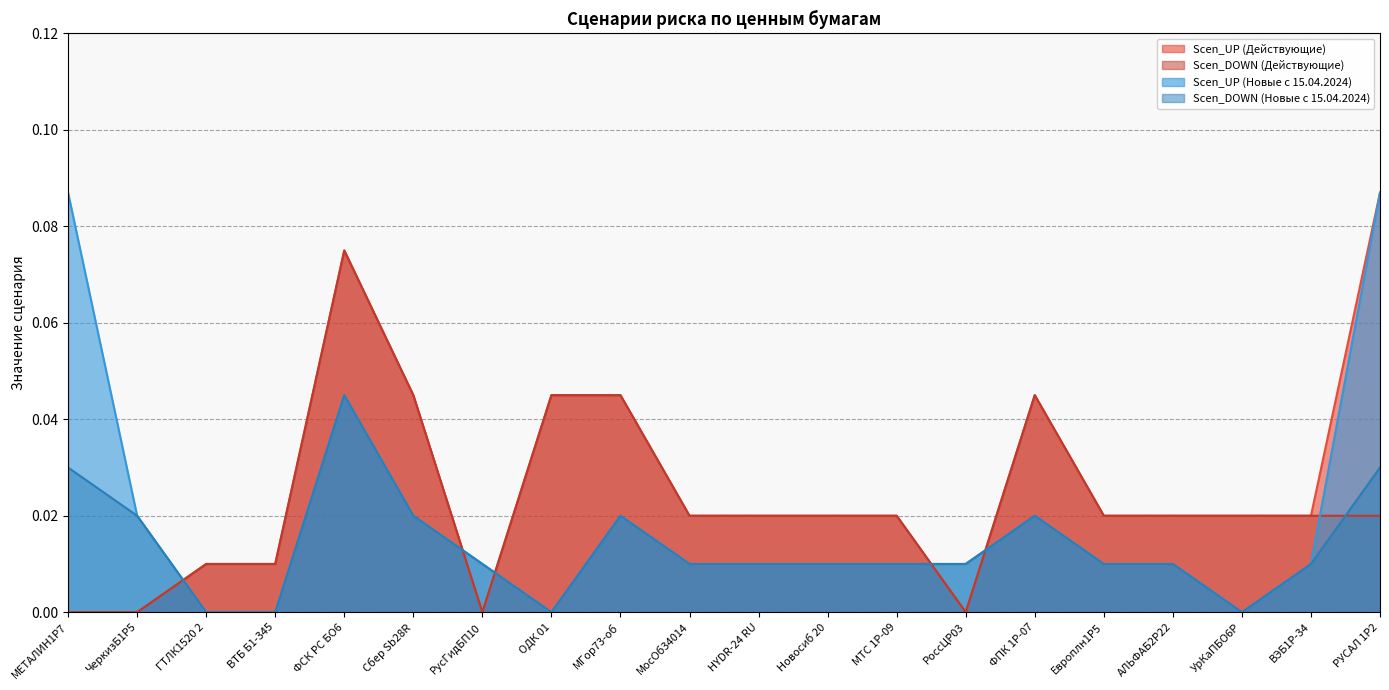

True or false: Scen_DOWN (Действующие) has a value of 0.0 at HYDR-24 RU.

True